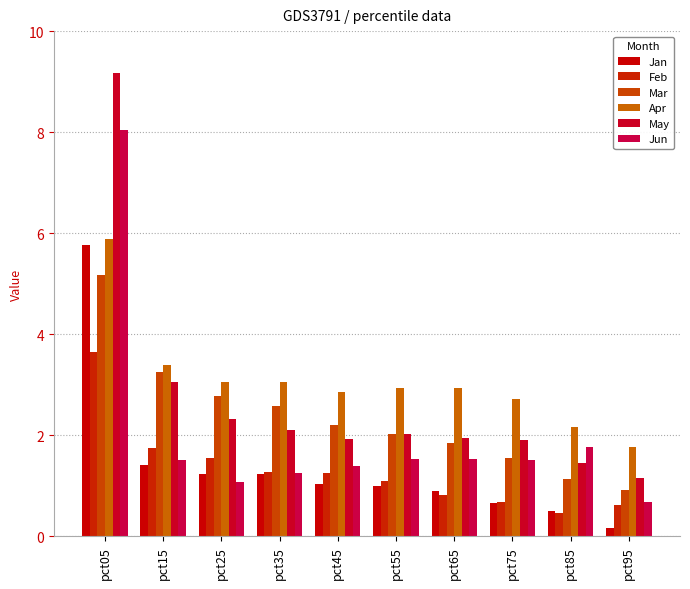

Where is May nearest to the value 5?

pct15